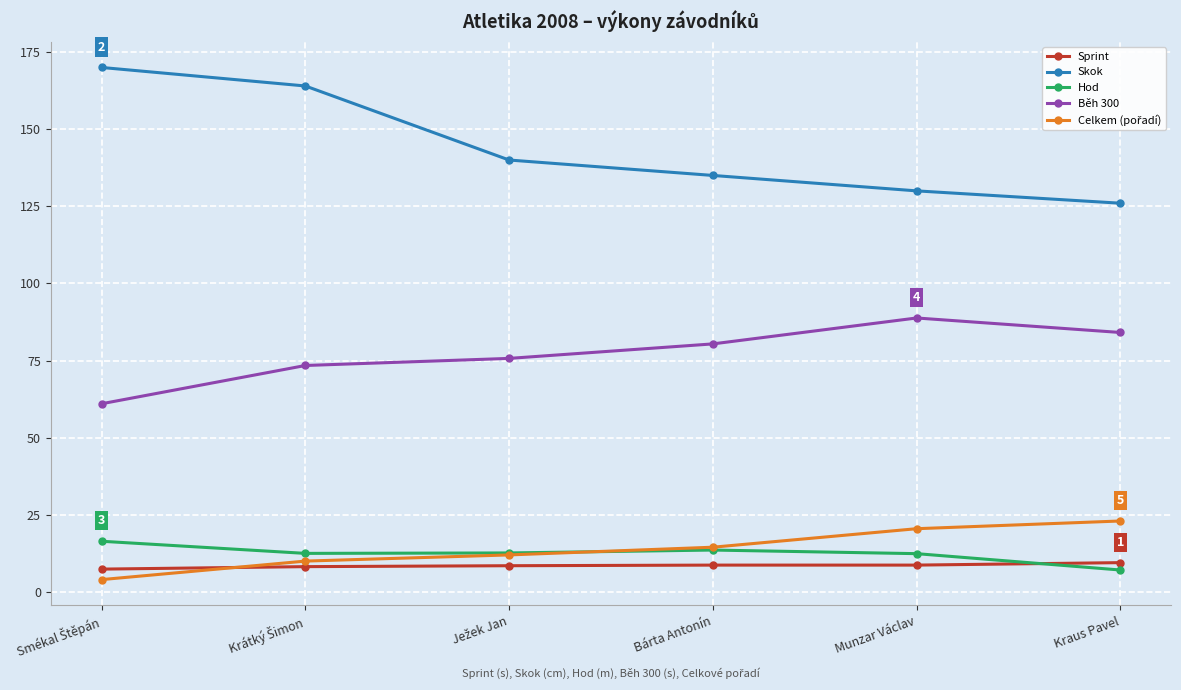

Is this an area chart (filled region under the line)?

No